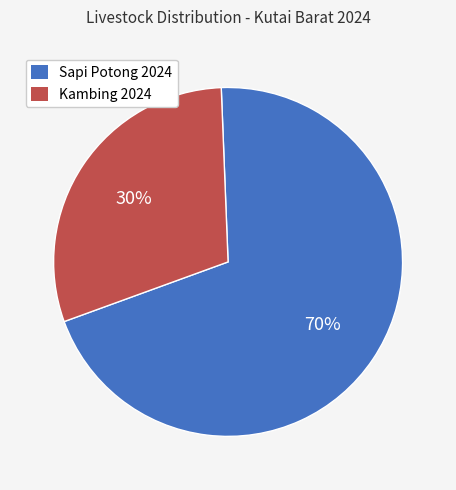

Approximately how many times larger is the value at Sapi Potong 2024 compared to Kambing 2024?

2.3